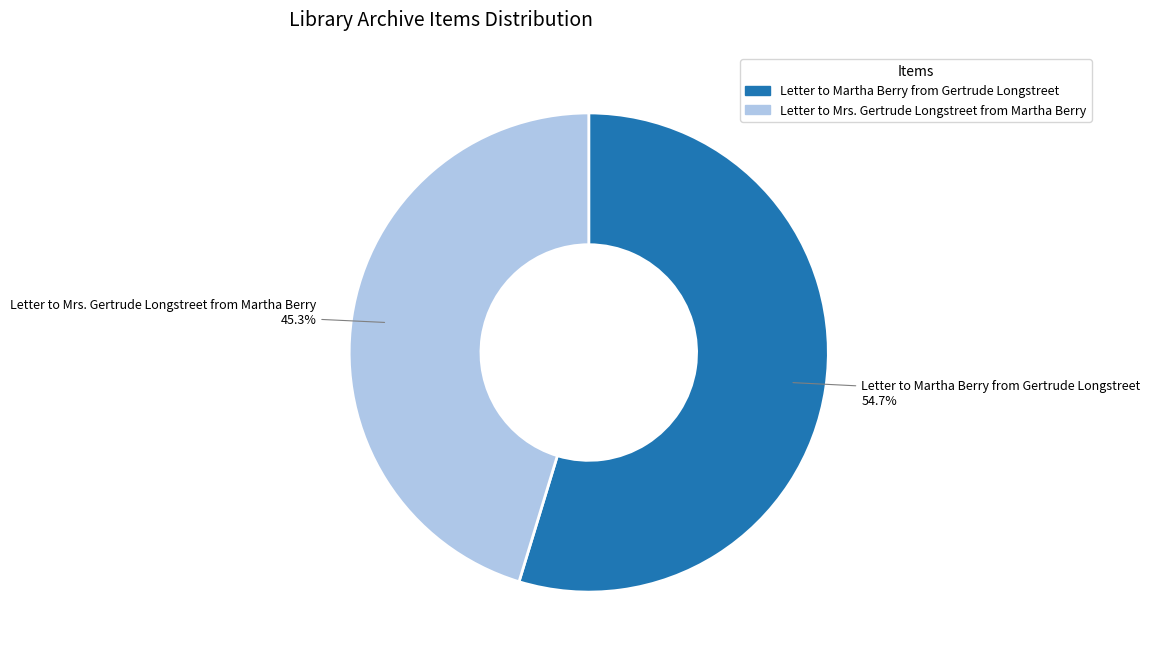

Which category has the smallest portion of the pie?

Letter to Mrs. Gertrude Longstreet from Martha Berry